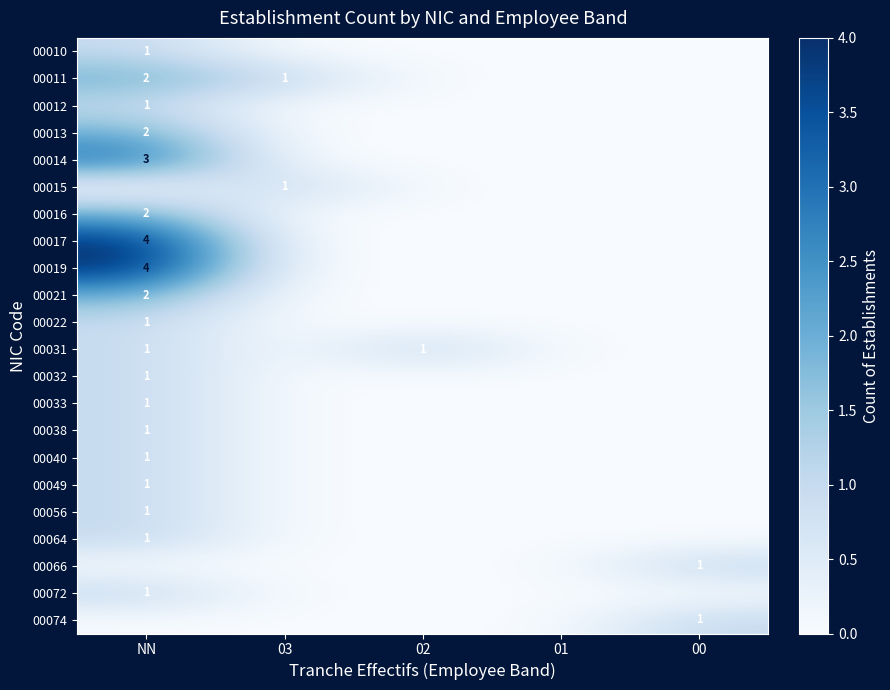

What is the maximum value shown in the chart?

4